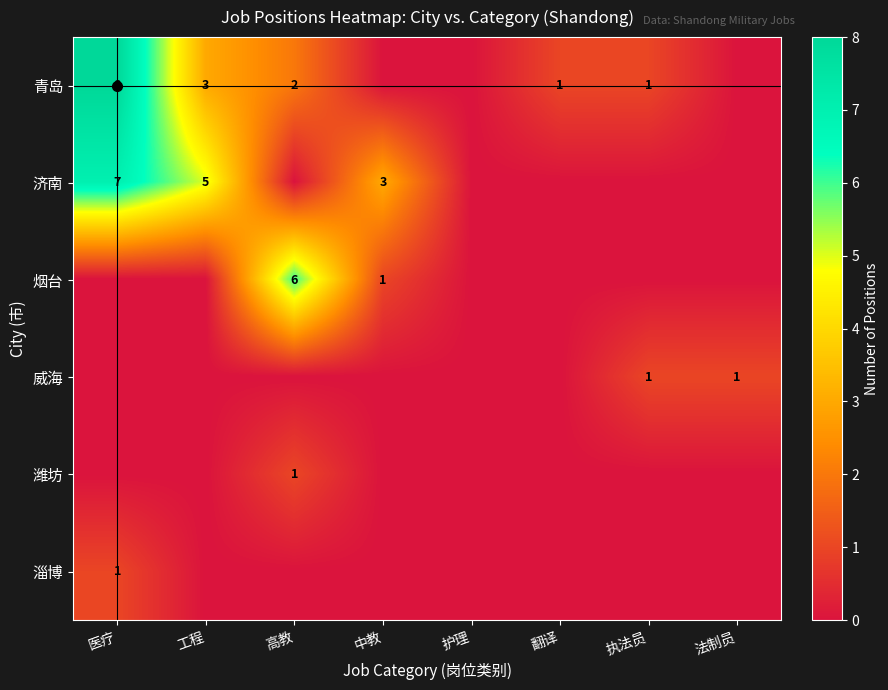

Is it true that 青岛 equals 2 at 高教?

True